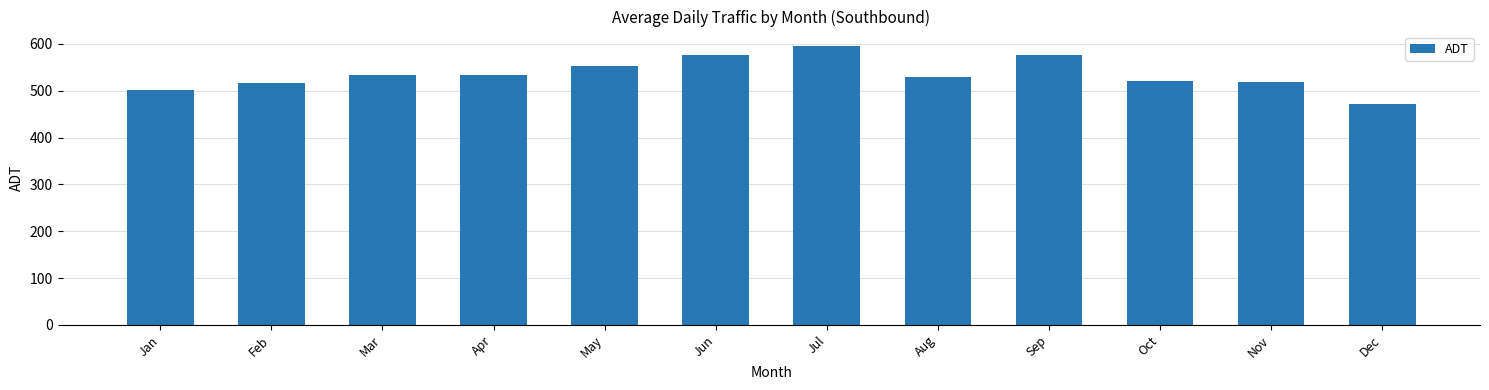

What is the sum of all values?

6431.8